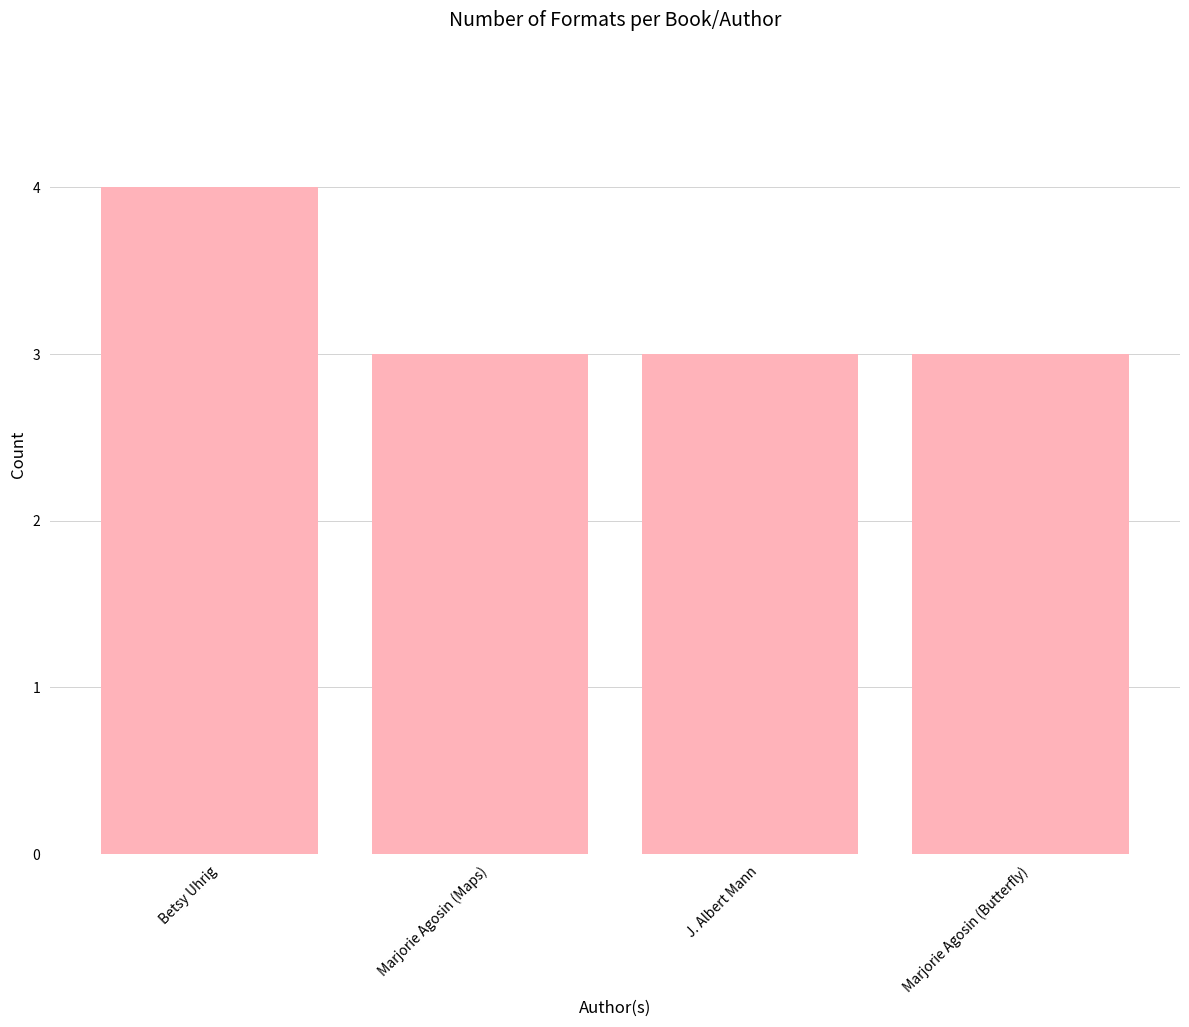

How many bars are there in total?

4